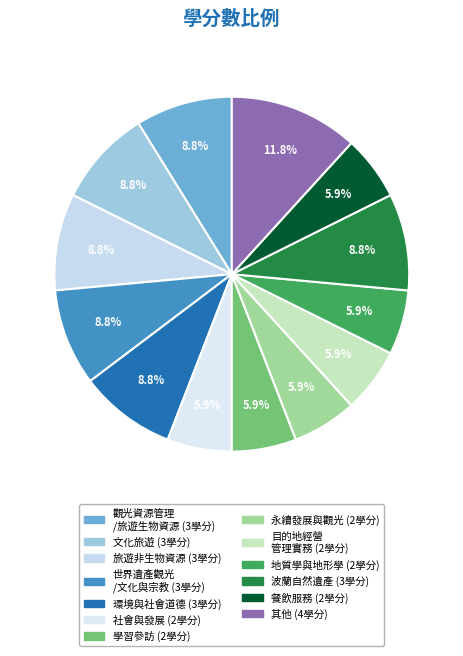

How many slices are in this pie chart?

13